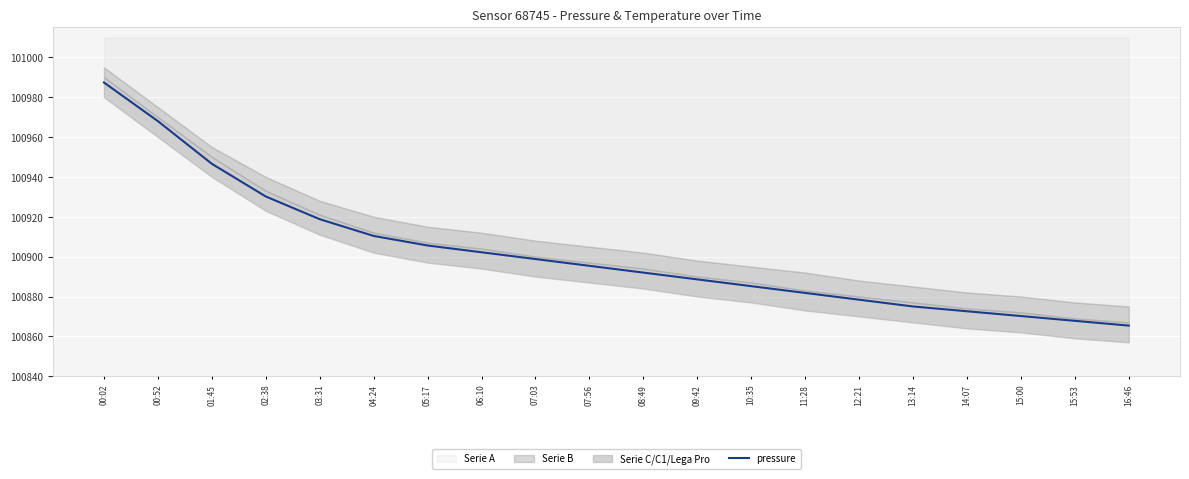

Where is the data nearest to the value 100926?

02:38